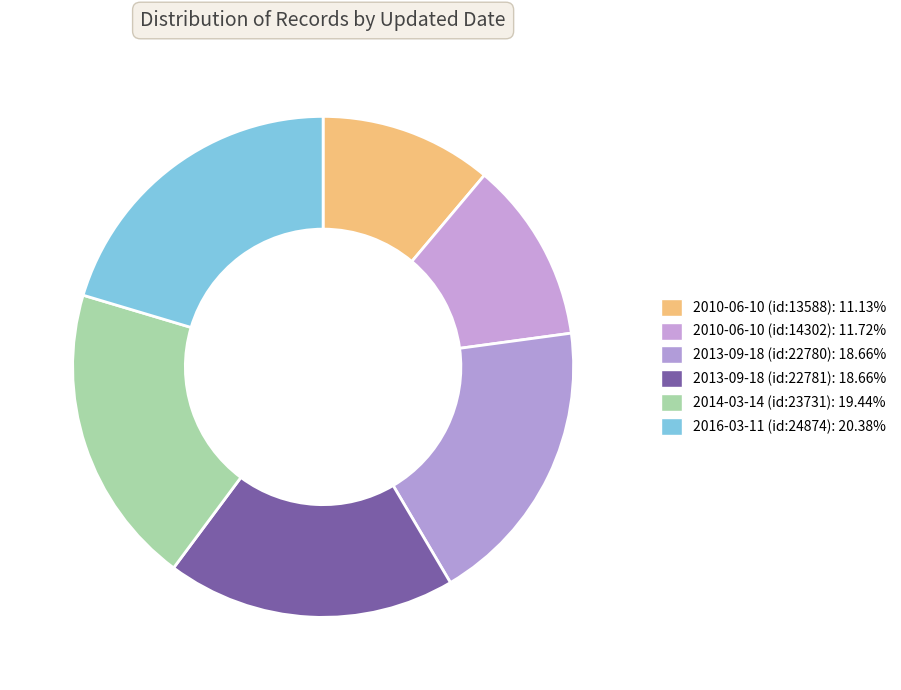

To the nearest percent, what is the difference between the 2010-06-10 (id:13588) and 2010-06-10 (id:14302) slice percentages?

1%